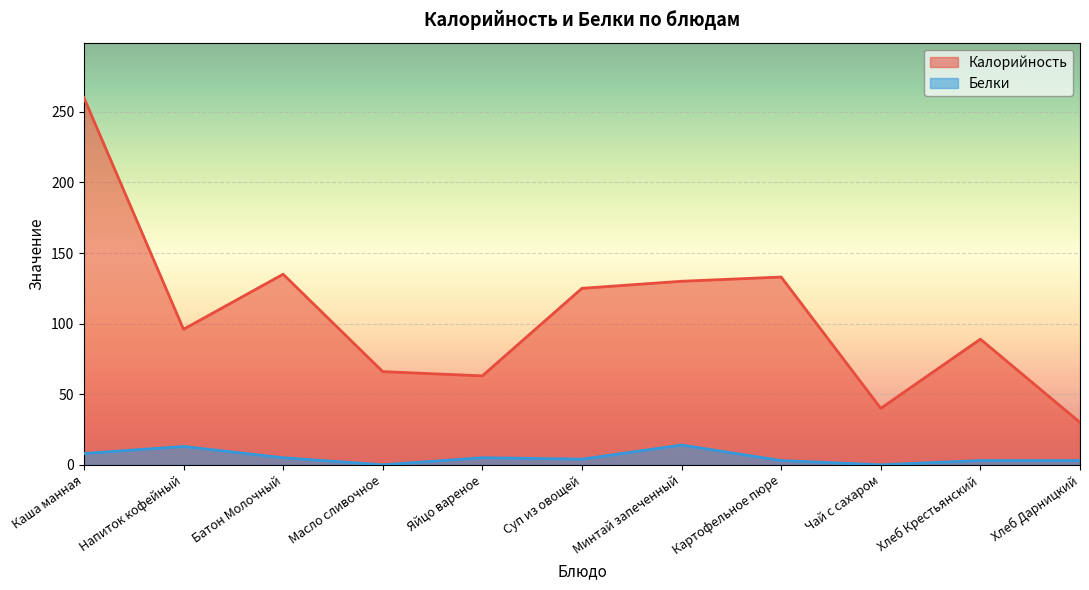

List the labels in order of Белки value, largest first.

Минтай запеченный, Напиток кофейный, Каша манная, Батон Молочный, Яйцо вареное, Суп из овощей, Картофельное пюре, Хлеб Крестьянский, Хлеб Дарницкий, Масло сливочное, Чай с сахаром